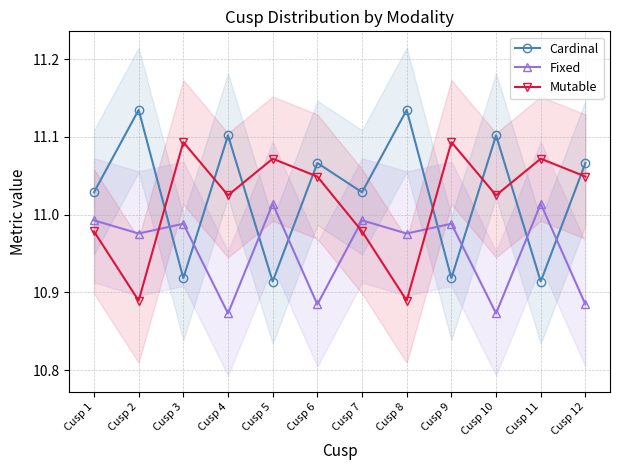

Which series has the largest range (max minus min)?

Cardinal